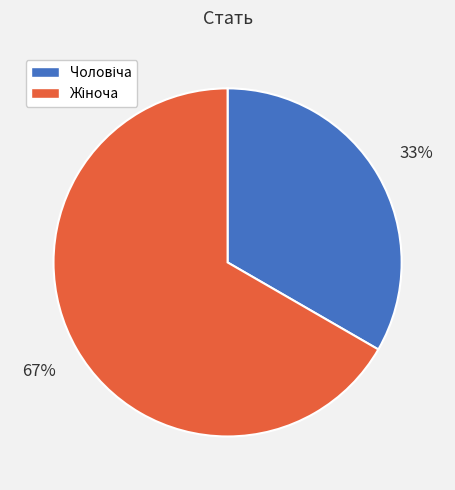

Count the number of slices in the pie.

2